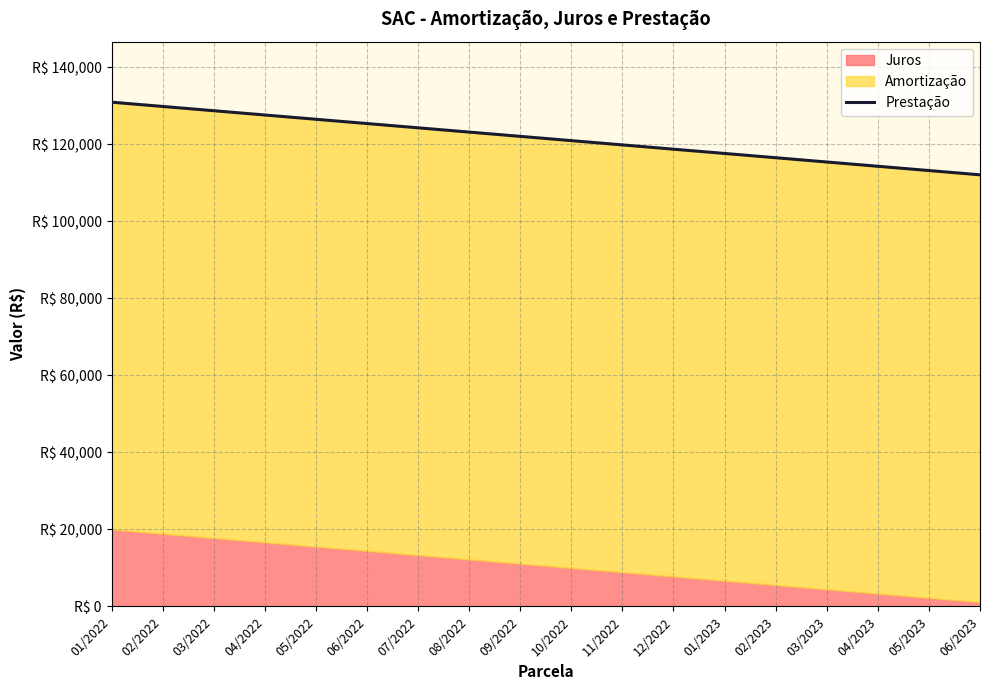

Reading left to right, transcribe all the data shown in this chart.

01/2022=130934.5	02/2022=129824.9	03/2022=128715.2	04/2022=127605.6	05/2022=126496.0	06/2022=125386.4	07/2022=124276.8	08/2022=123167.2	09/2022=122057.6	10/2022=120948.0	11/2022=119838.3	12/2022=118728.7	01/2023=117619.1	02/2023=116509.5	03/2023=115399.9	04/2023=114290.3	05/2023=113180.7	06/2023=112071.0